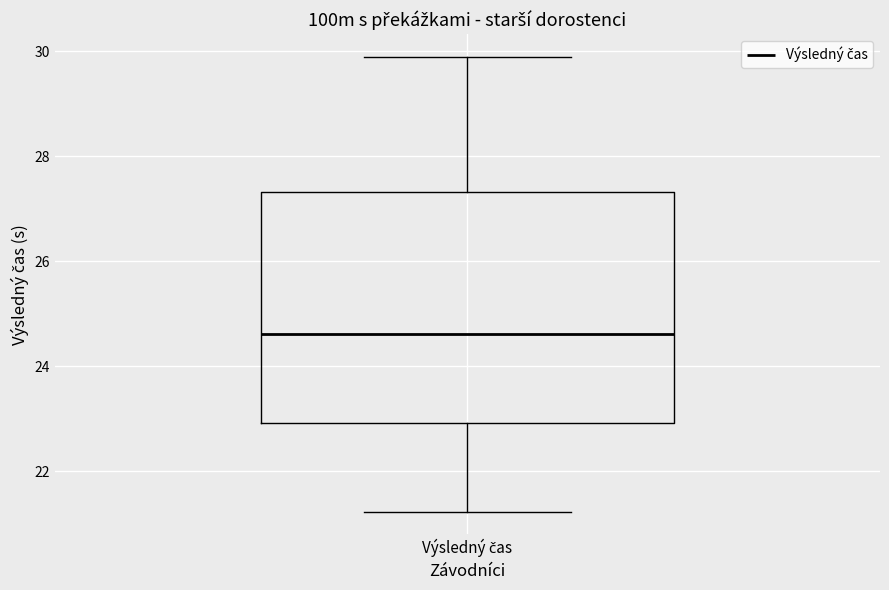

Read this box plot against the y-axis: the position of the median line, the range covered by the box, and the ends of both whiskers. The values are not printed on the chart, so give them approximately, as read against the axis.

median 24.6, box 23.0 to 27.4, whiskers 21.2 to 29.8